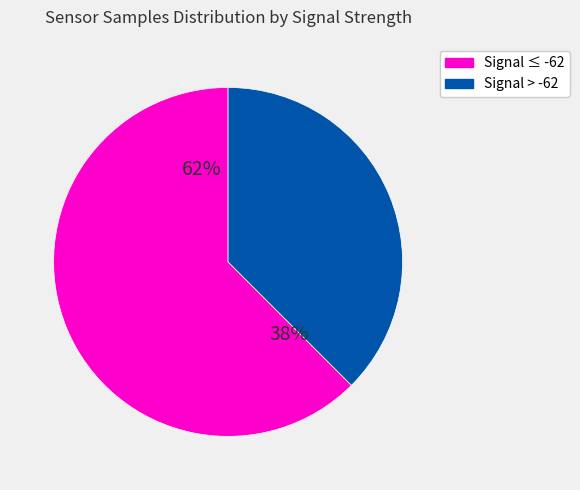

Is 31 the majority of the pie?

No